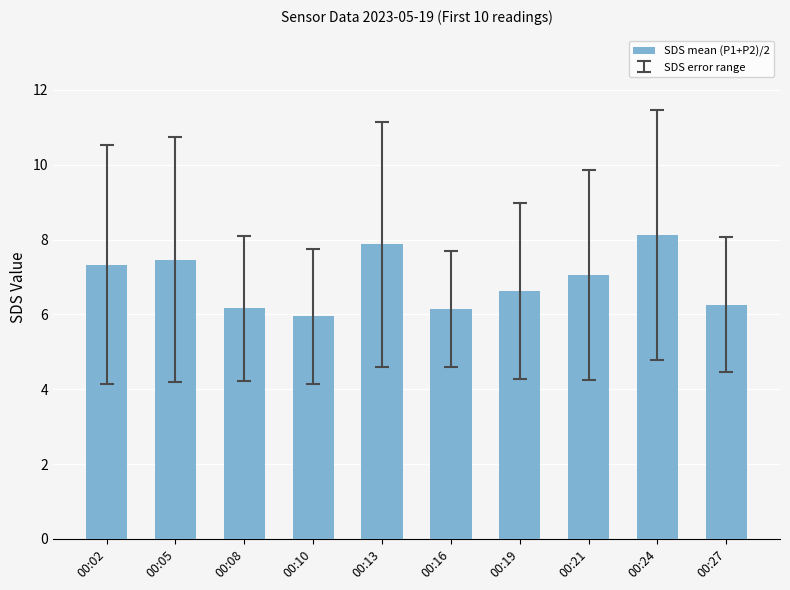

What is the greatest value displayed?

8.1